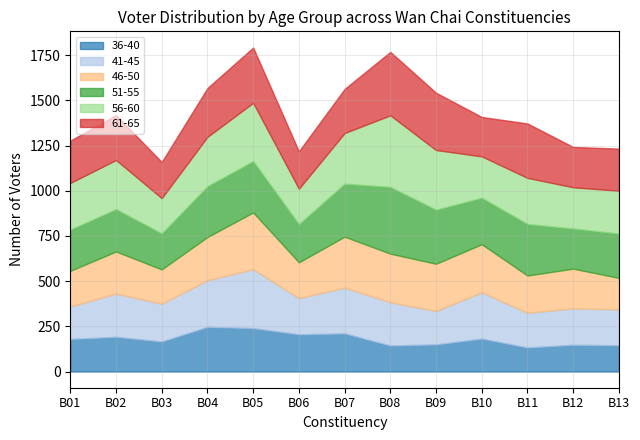

What is the value of the 46-50 point at the 2nd from the left?

233